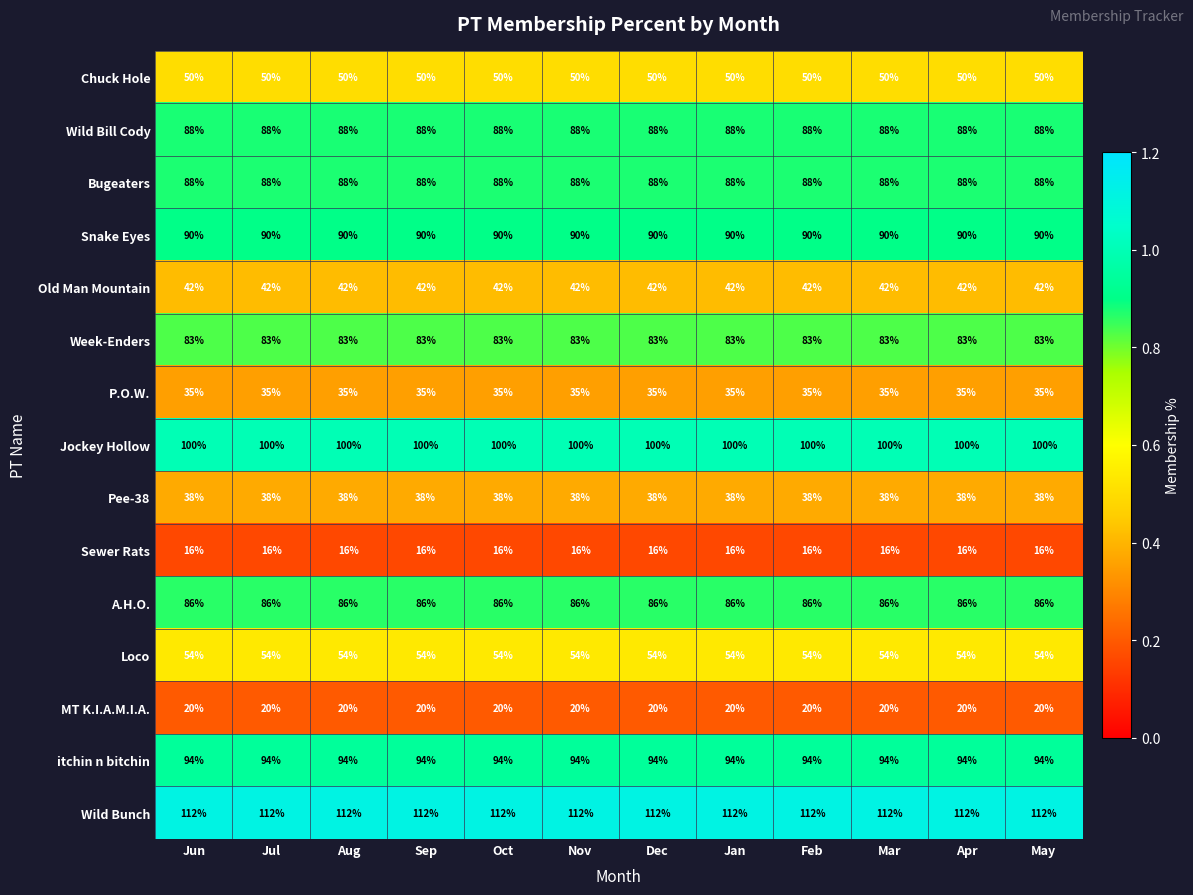

Is it true that Snake Eyes equals 90 at May?

True